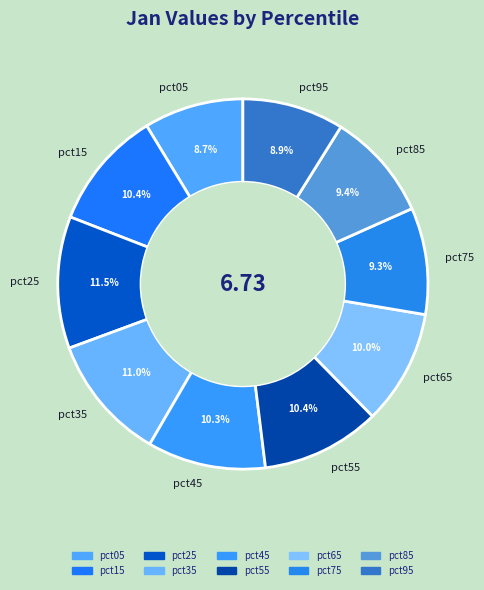

To the nearest percent, what percentage of the pie is pct05?

9%